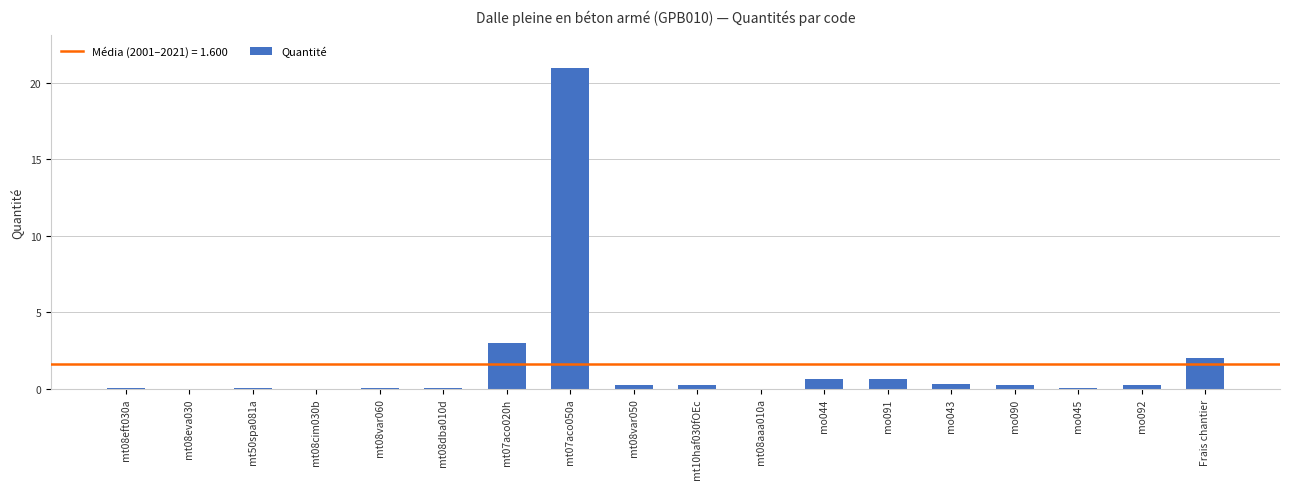

The chart shows a value of 0.3 at mo090. True or false?

True